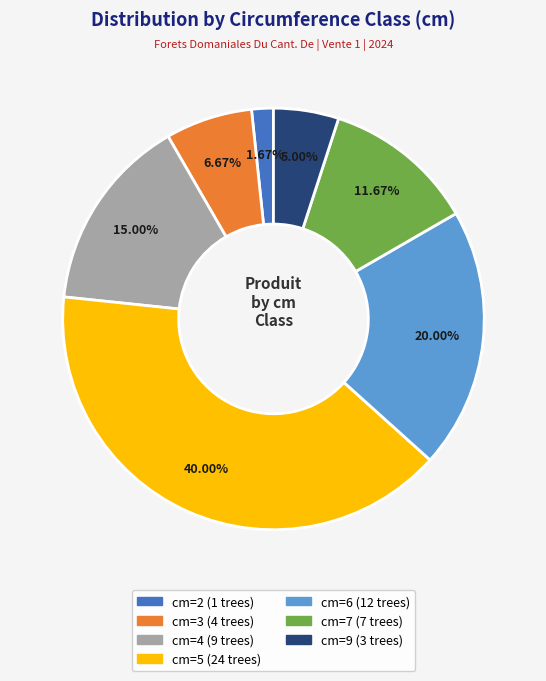

Count the number of slices in the pie.

7